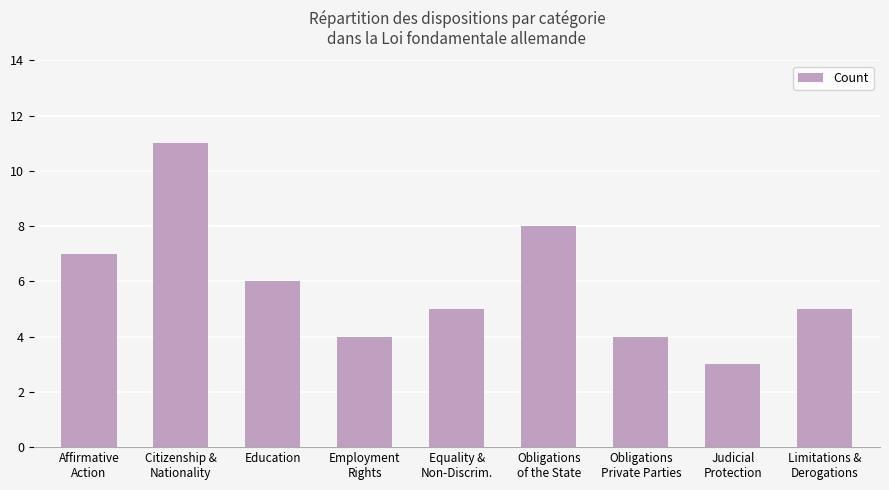

Is it true that the value at Equality &
Non-Discrim. is 5?

True